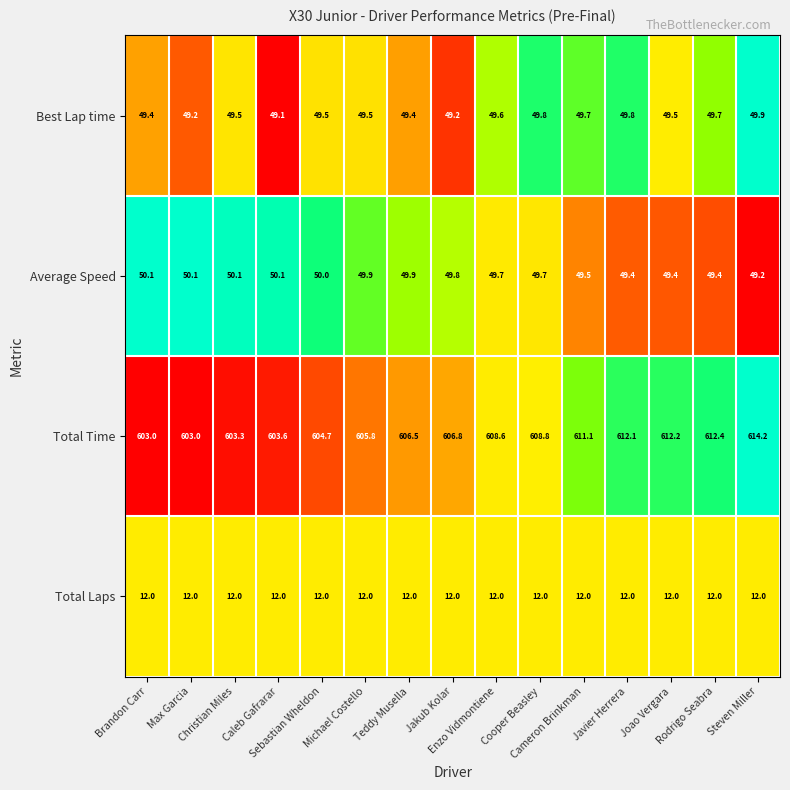

Rank the series by their maximum value, from highest to lowest.

Total Time, Average Speed, Best Lap time, Total Laps